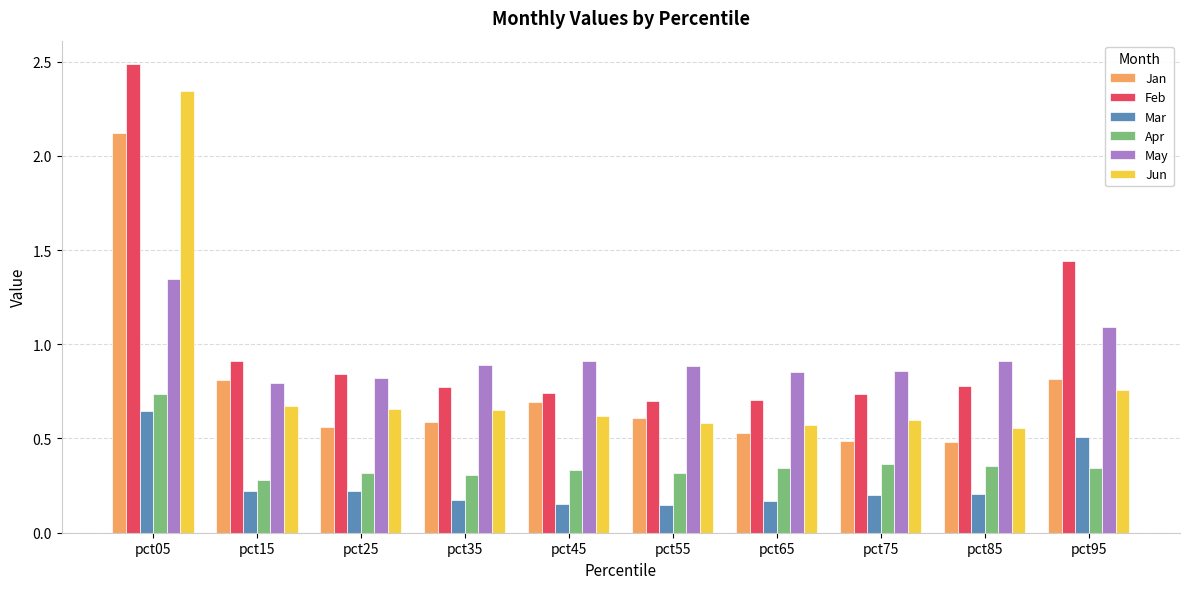

At which category is the sum across all series the highest?

pct05